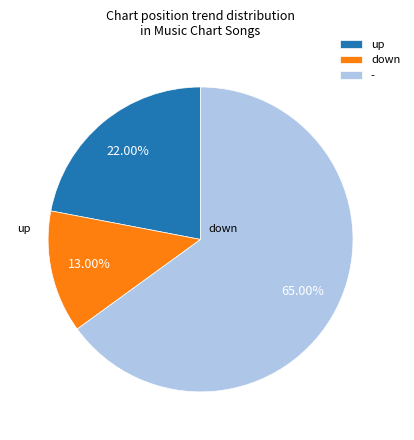

What is the change in value from up to -?

+43